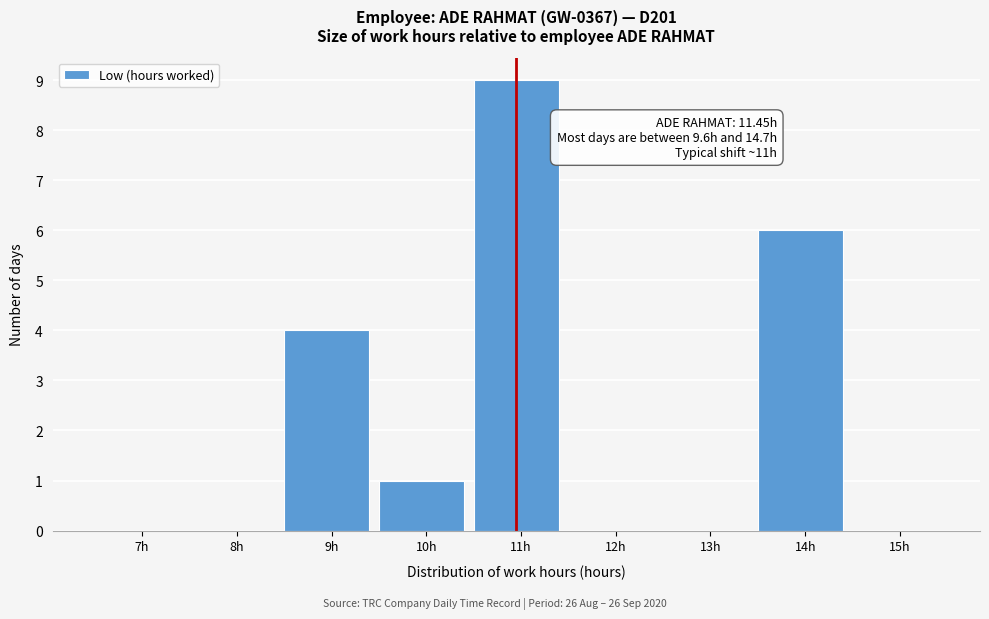

Reading left to right, what are all the values shown in this chart?

7h=0	8h=0	9h=4	10h=1	11h=9	12h=0	13h=0	14h=6	15h=0